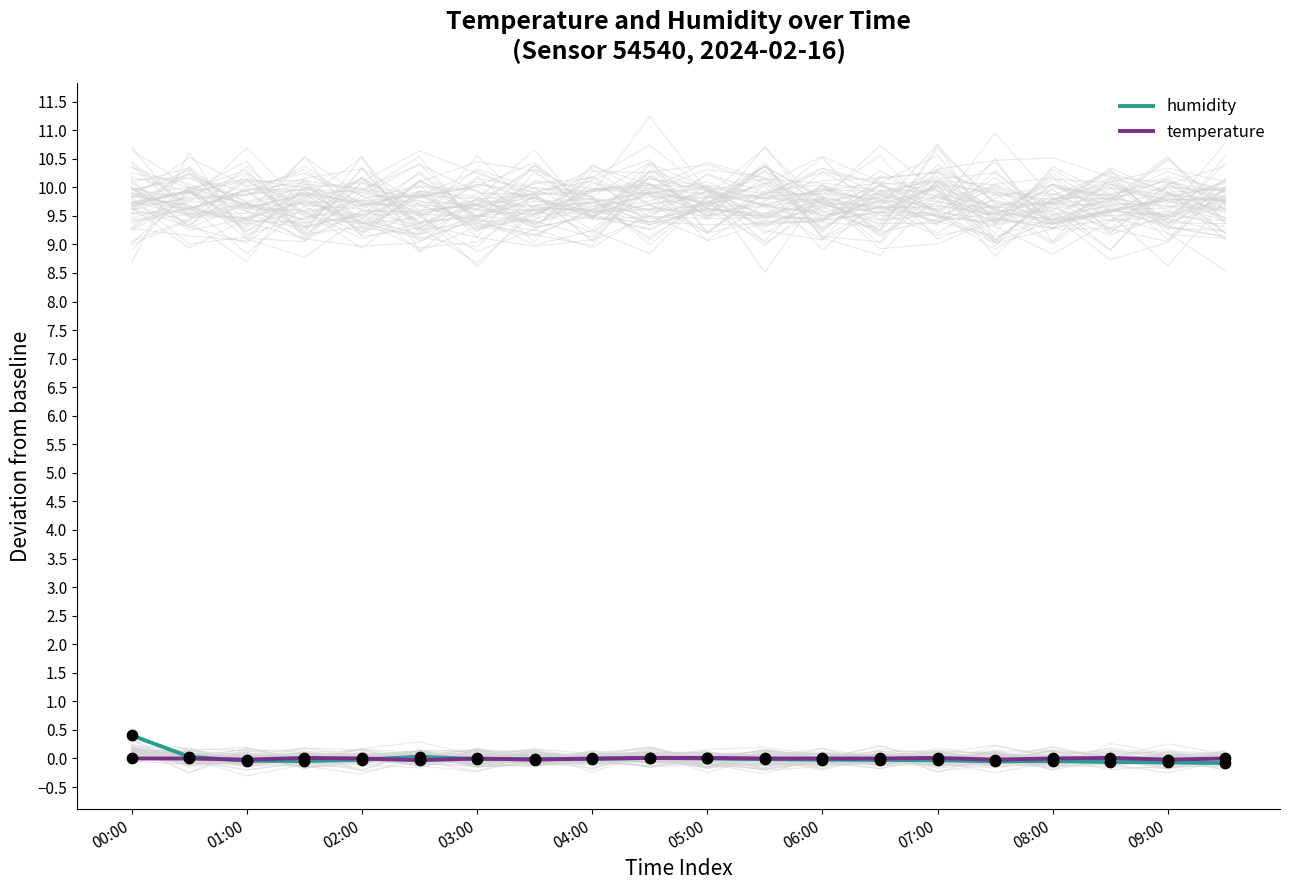

Is the value of humidity at 17 greater than the value of temperature at 19?

No